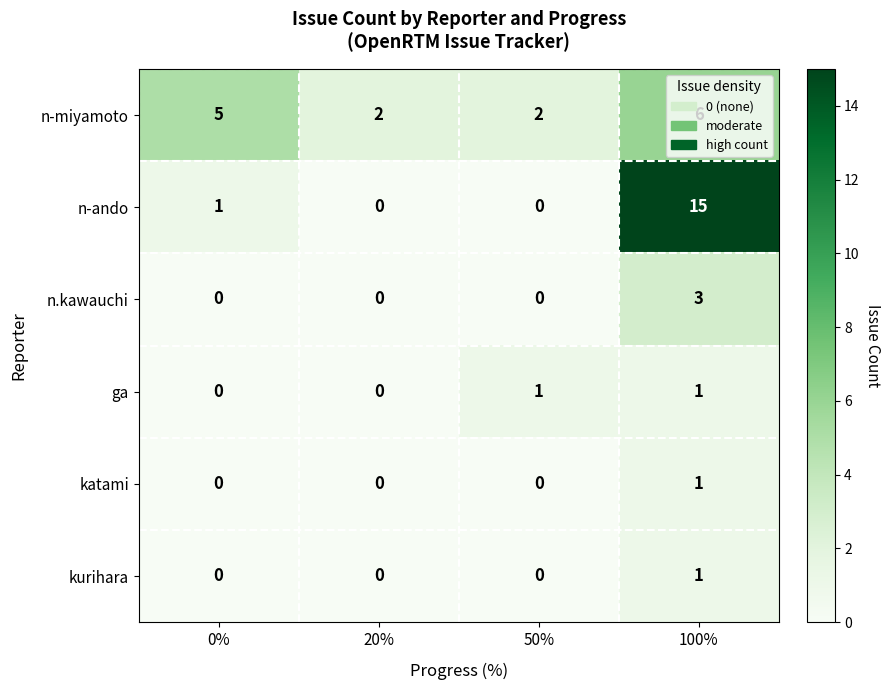

The value of ga at 50% is 1. True or false?

True